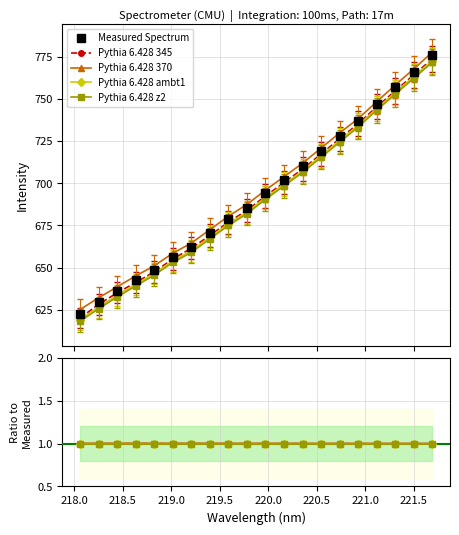

Which series has the largest total across all categories?

Measured Spectrum